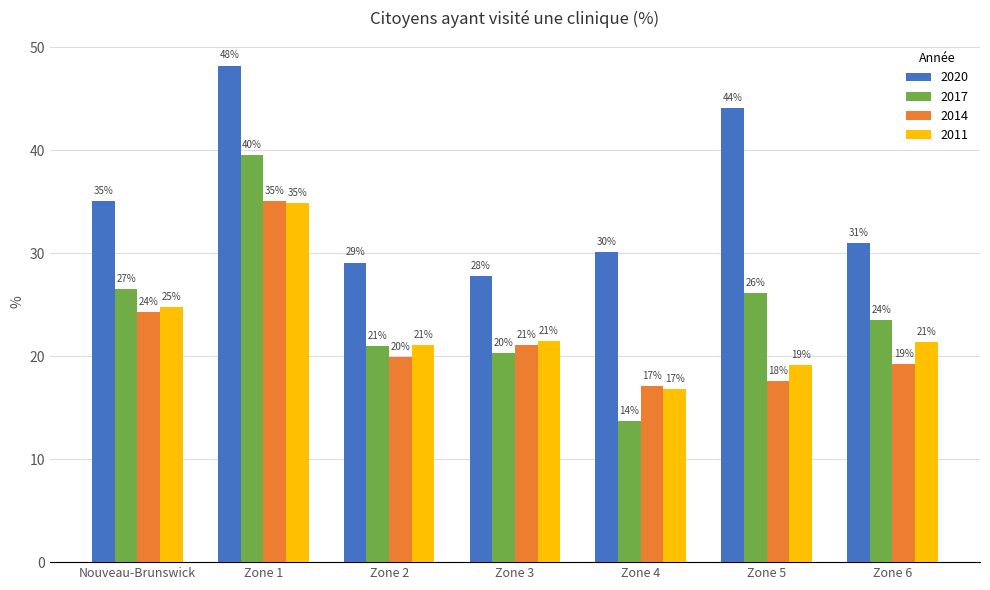

How many bars are there in total?

28